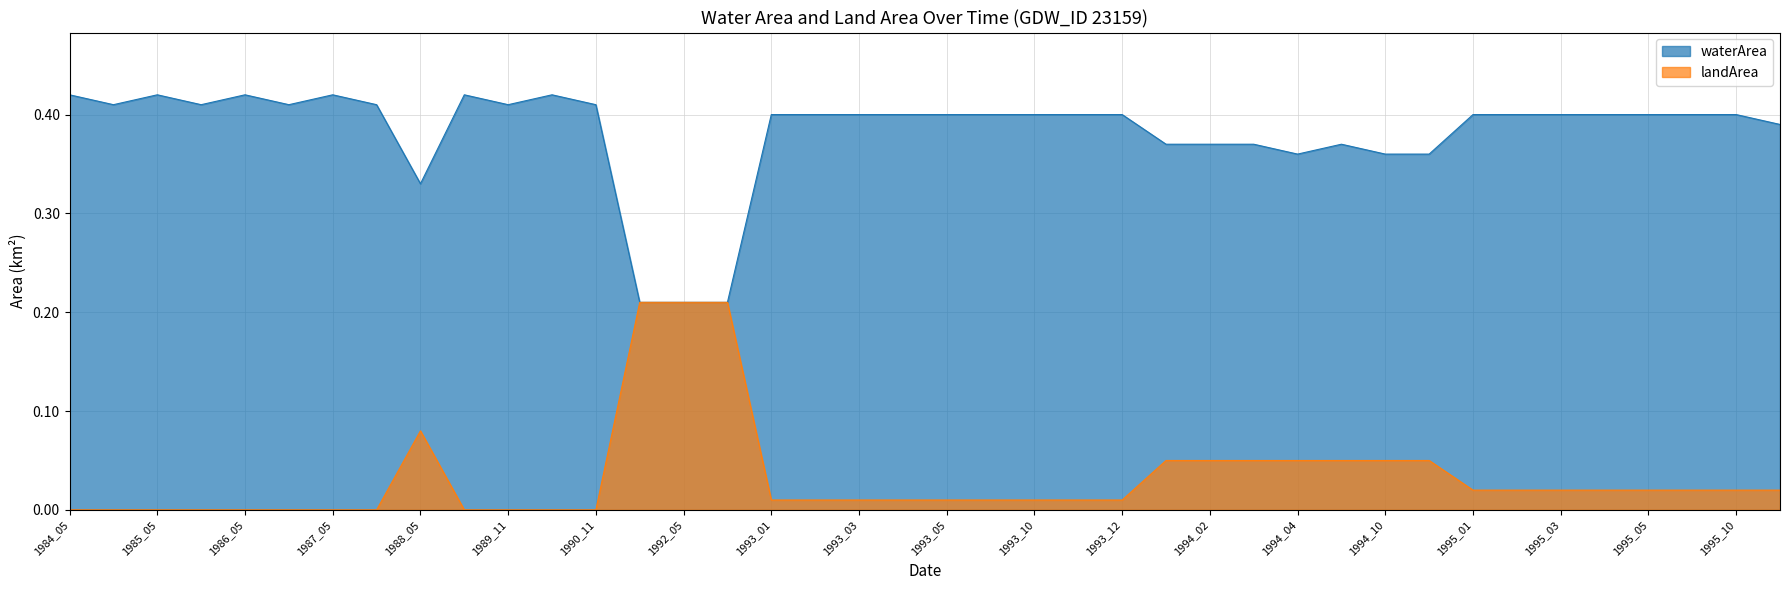

Which series changed the most between 1990_11 and 1993_03?

landArea